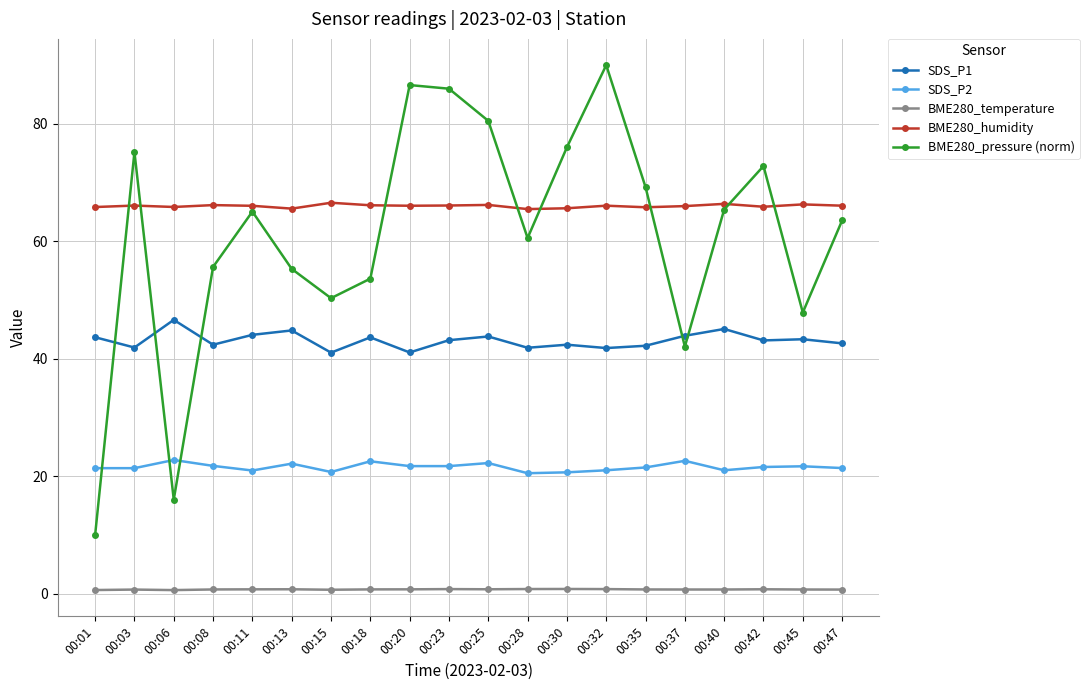

Between 00:13 and 00:35, which series saw the biggest shift?

BME280_pressure (norm)